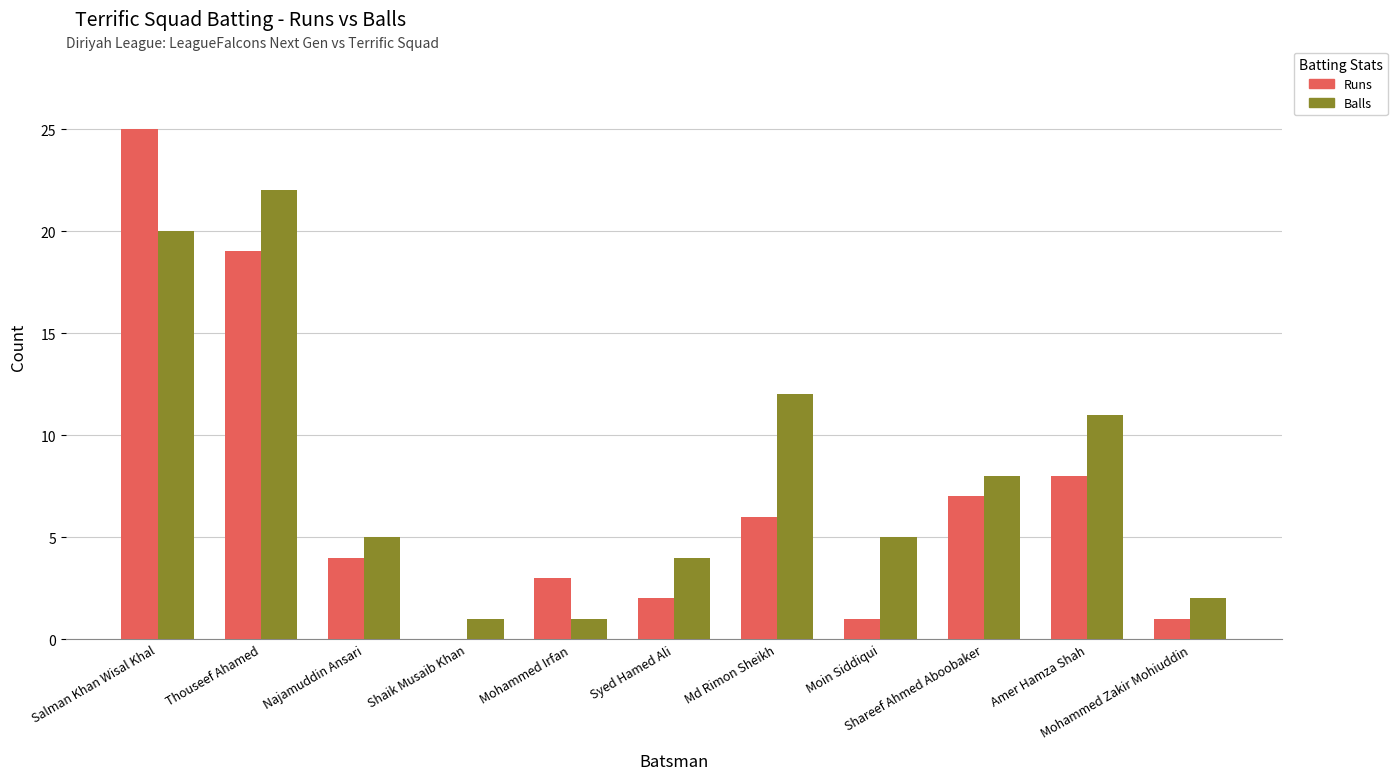

Count the number of data series in this chart.

2